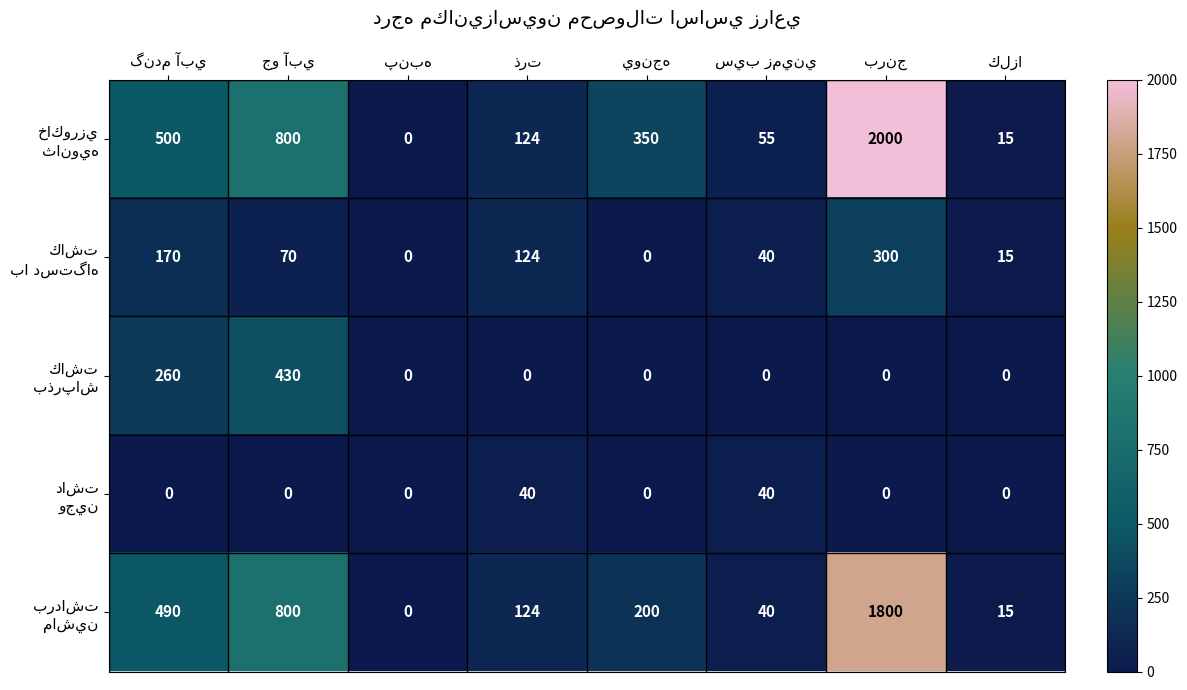

What is the maximum value shown in the chart?

2000